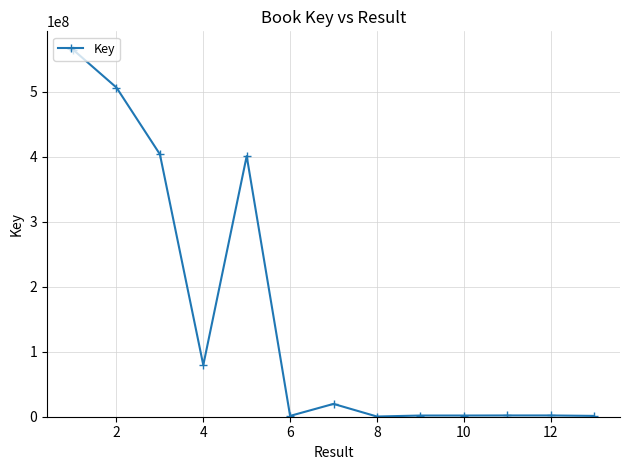

What is the average value?

152789152